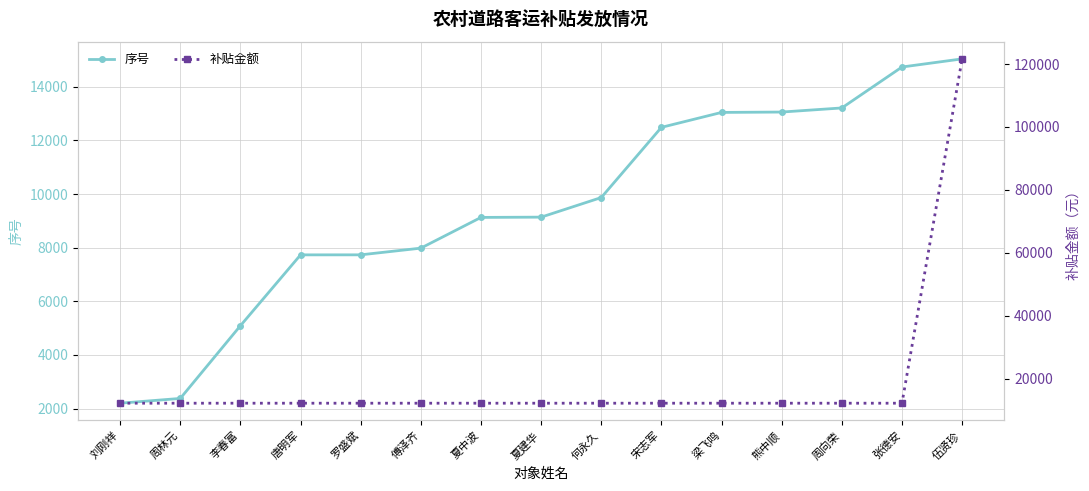

The value of 补贴金额 at 夏建华 is 12165.7. True or false?

True